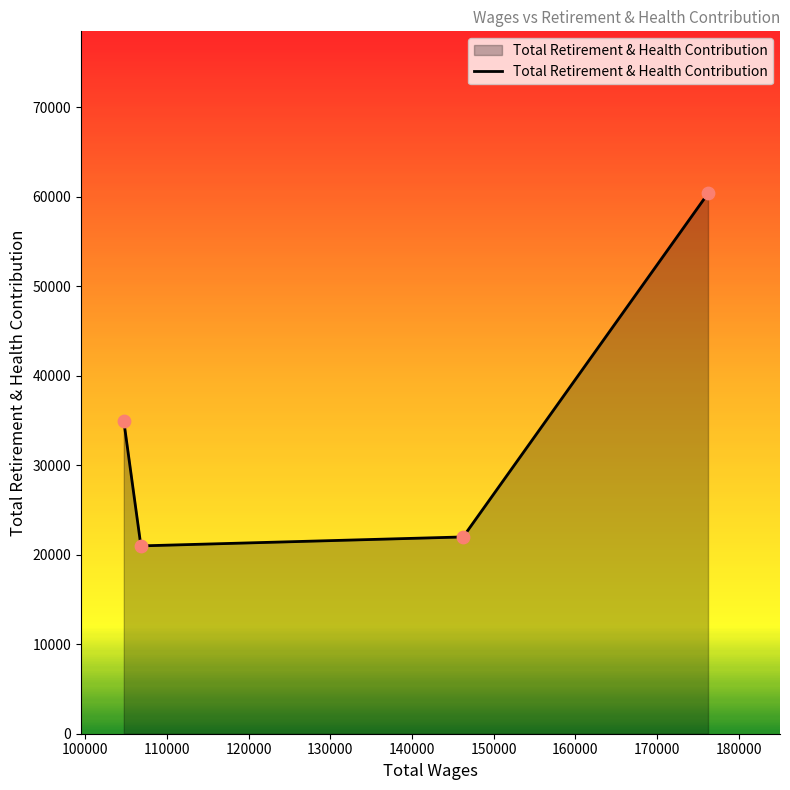

What is the greatest value displayed?

60350